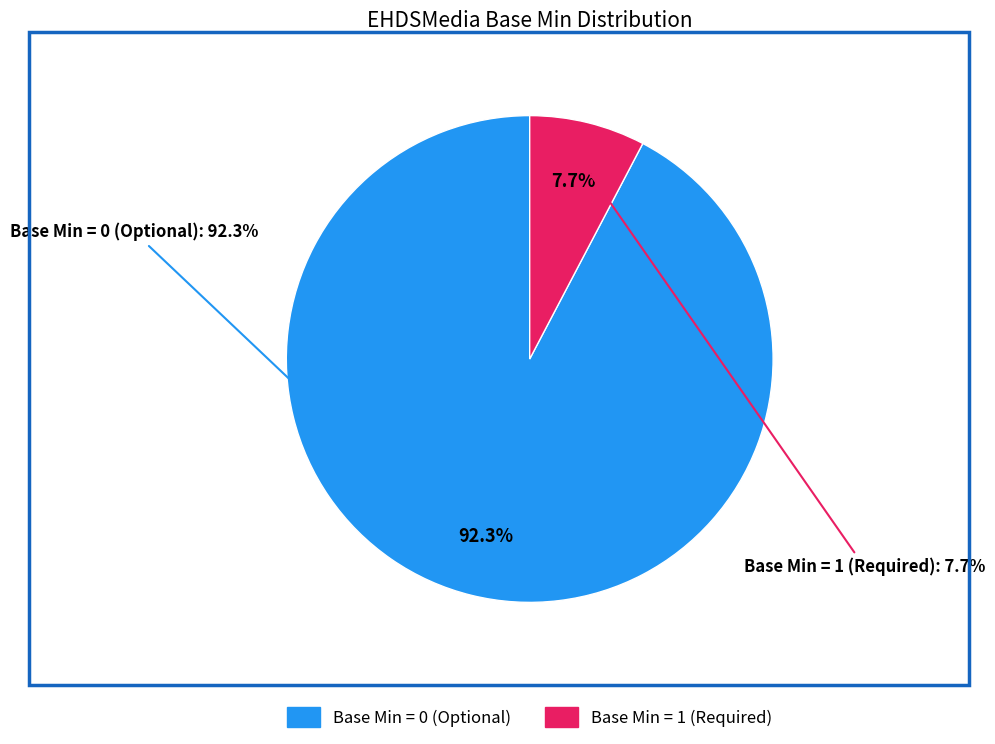

Does EHDSMedia.content represent more than half of the total?

Yes